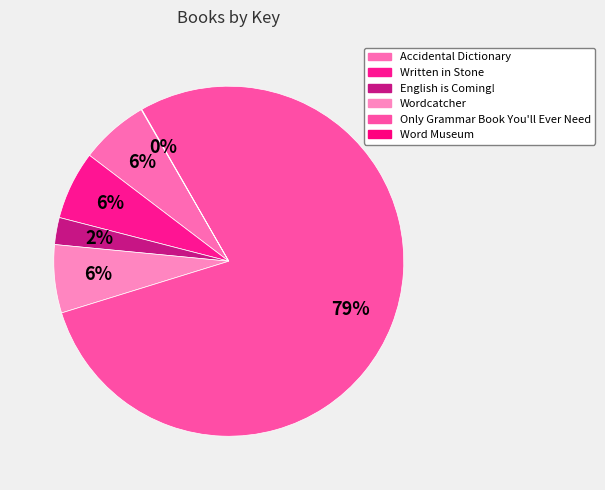

What is the change in value from English is Coming! to Wordcatcher?

+103432135